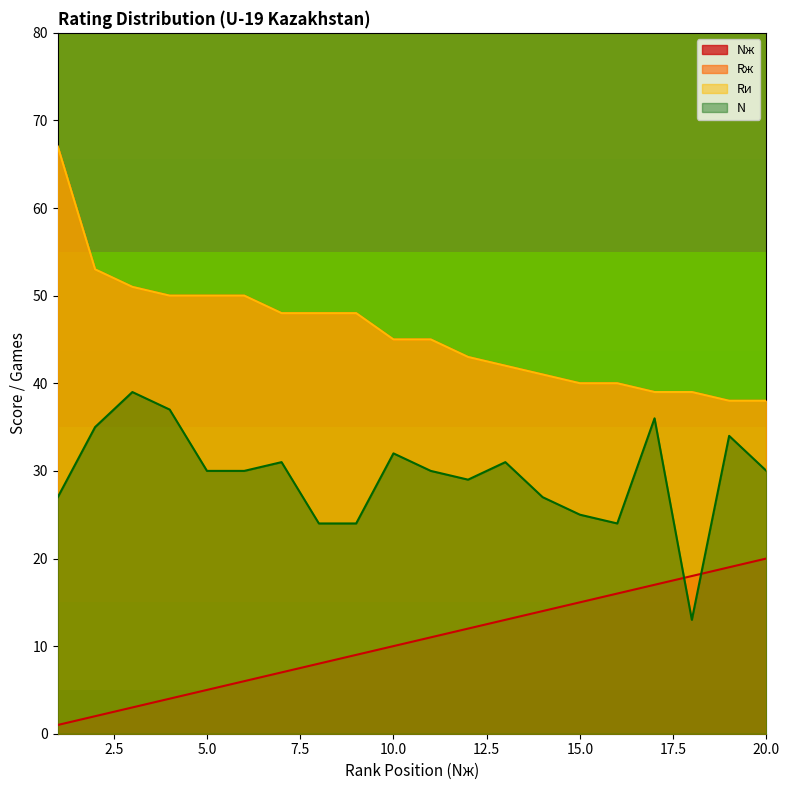

Does the chart display data point markers on the line(s)?

No